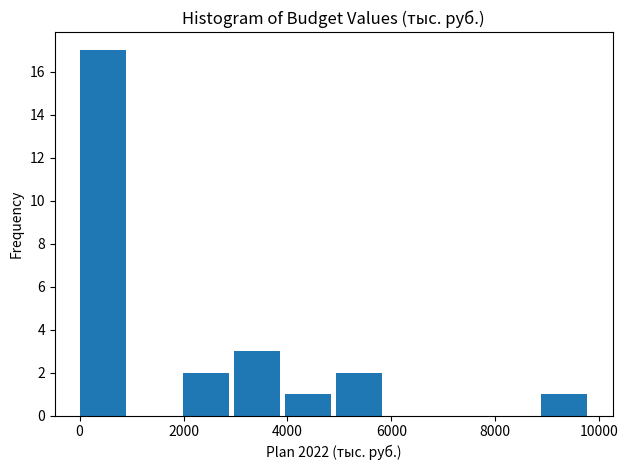

Reading left to right, transcribe this chart: for each bar, give the range it covers on the x-axis and its height. Neither the bar edges nor the heights are printed on the chart, so give them approximately, as read against the axes.

0 to 1000: 17
1000 to 2000: 0
2000 to 3000: 2
3000 to 4000: 3
4000 to 5000: 1
5000 to 6000: 2
6000 to 7000: 0
7000 to 8000: 0
8000 to 8800: 0
8800 to 9800: 1